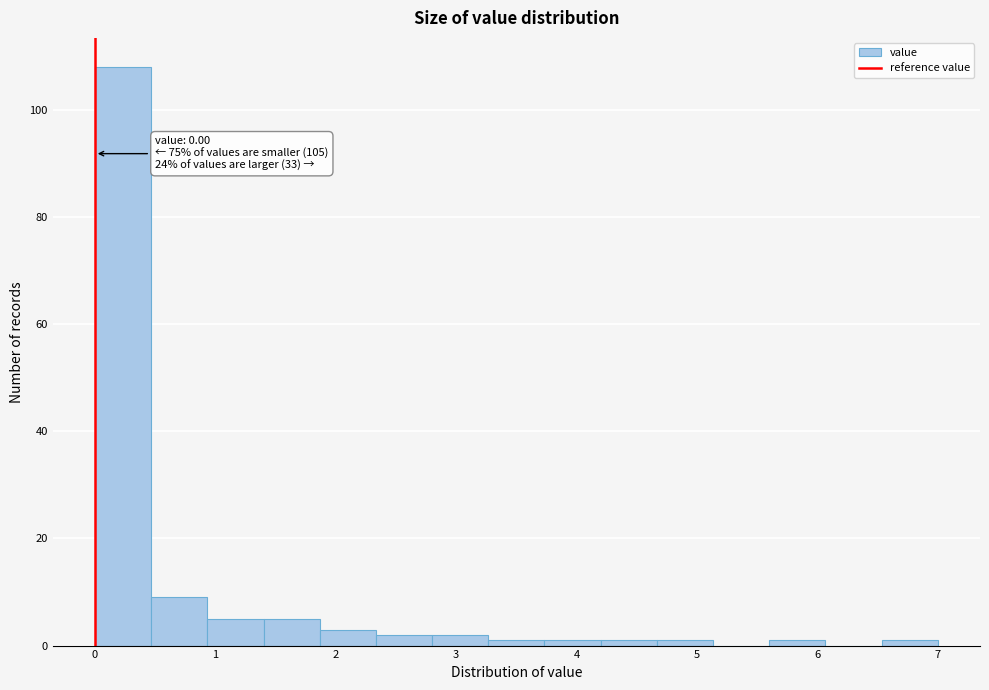

Which range on the x-axis has the tallest bar?

0.0 to 0.5